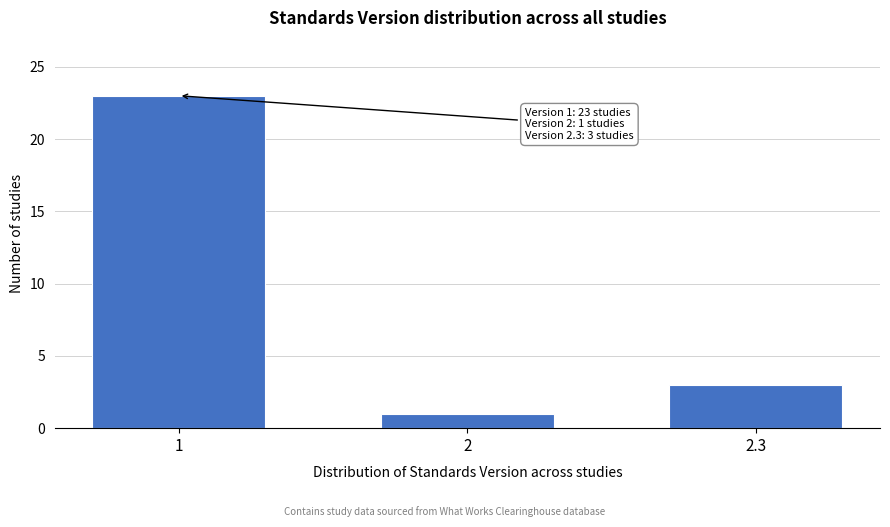

Reading right to left, what are all the values shown in this chart?

2.3=3	2=1	1=23